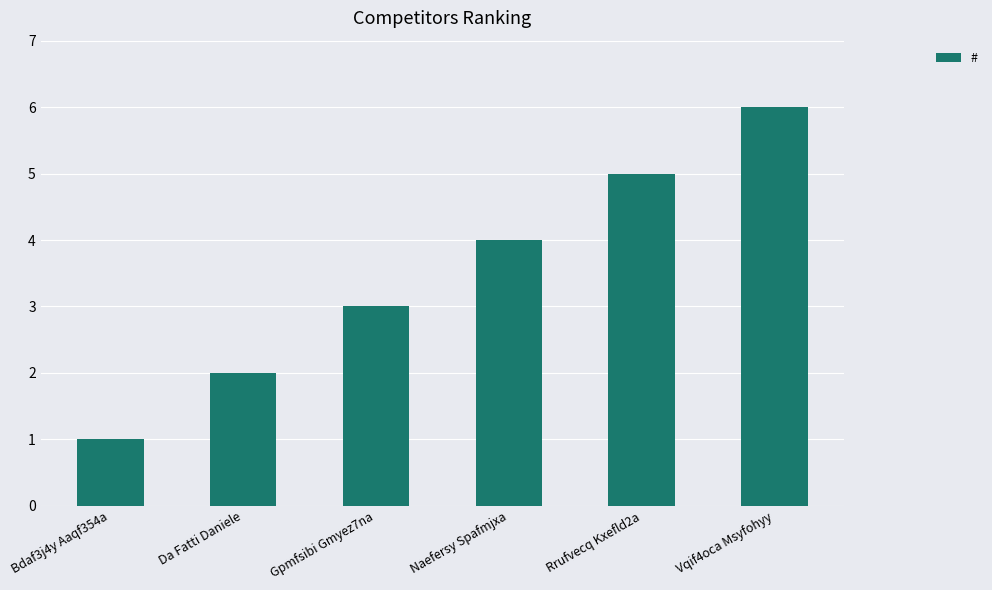

Which label corresponds to the smallest value in the chart?

Bdaf3j4y Aaqf354a